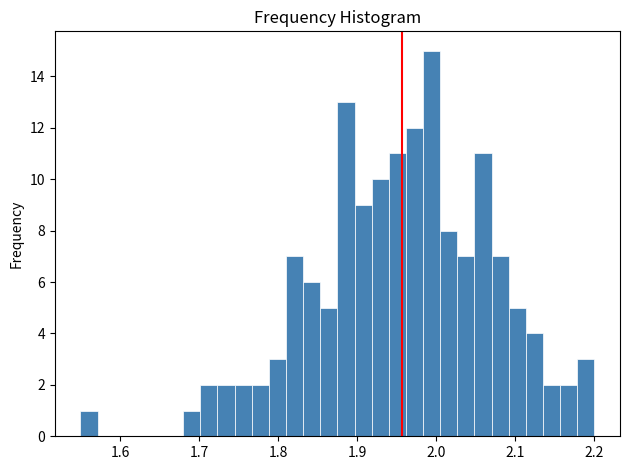

Around what value on the x-axis is the tallest bar? Give the approximate position of its centre, as read against the axis.

1.99